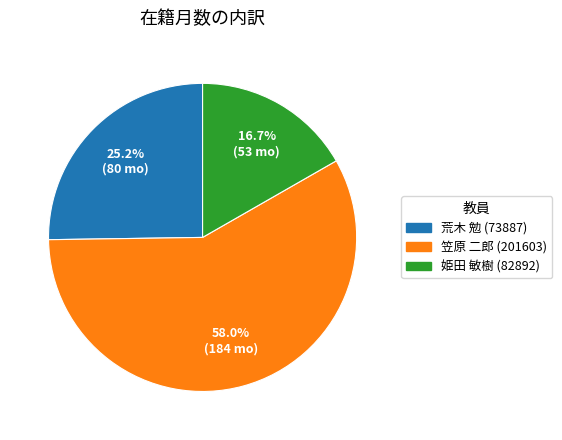

Rank the categories by value from highest to lowest.

笠原 二郎 (201603), 荒木 勉 (73887), 姫田 敏樹 (82892)